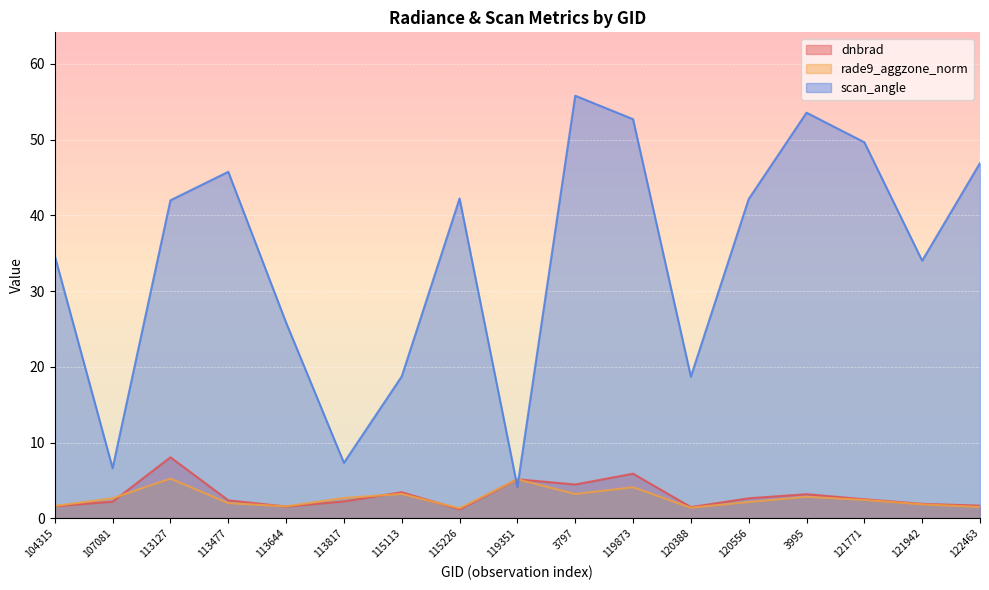

How many data points in scan_angle are above 41?

9